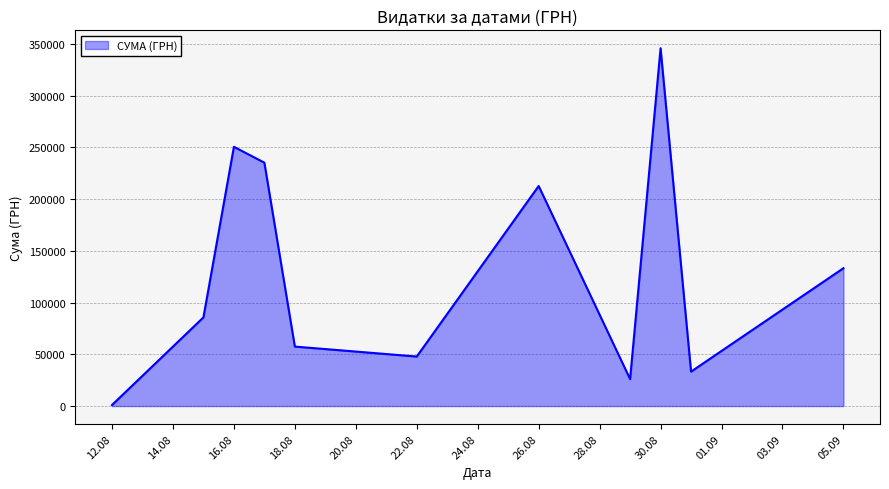

How many interior local valleys (lower than both neighbors) does the data have?

3